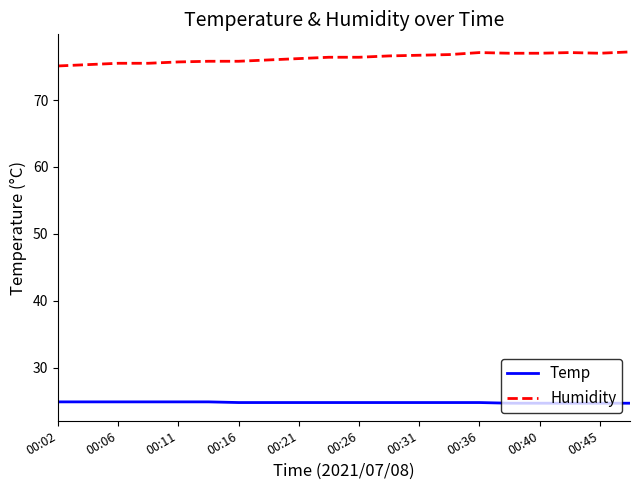

True or false: Humidity and Temp intersect in this chart.

False